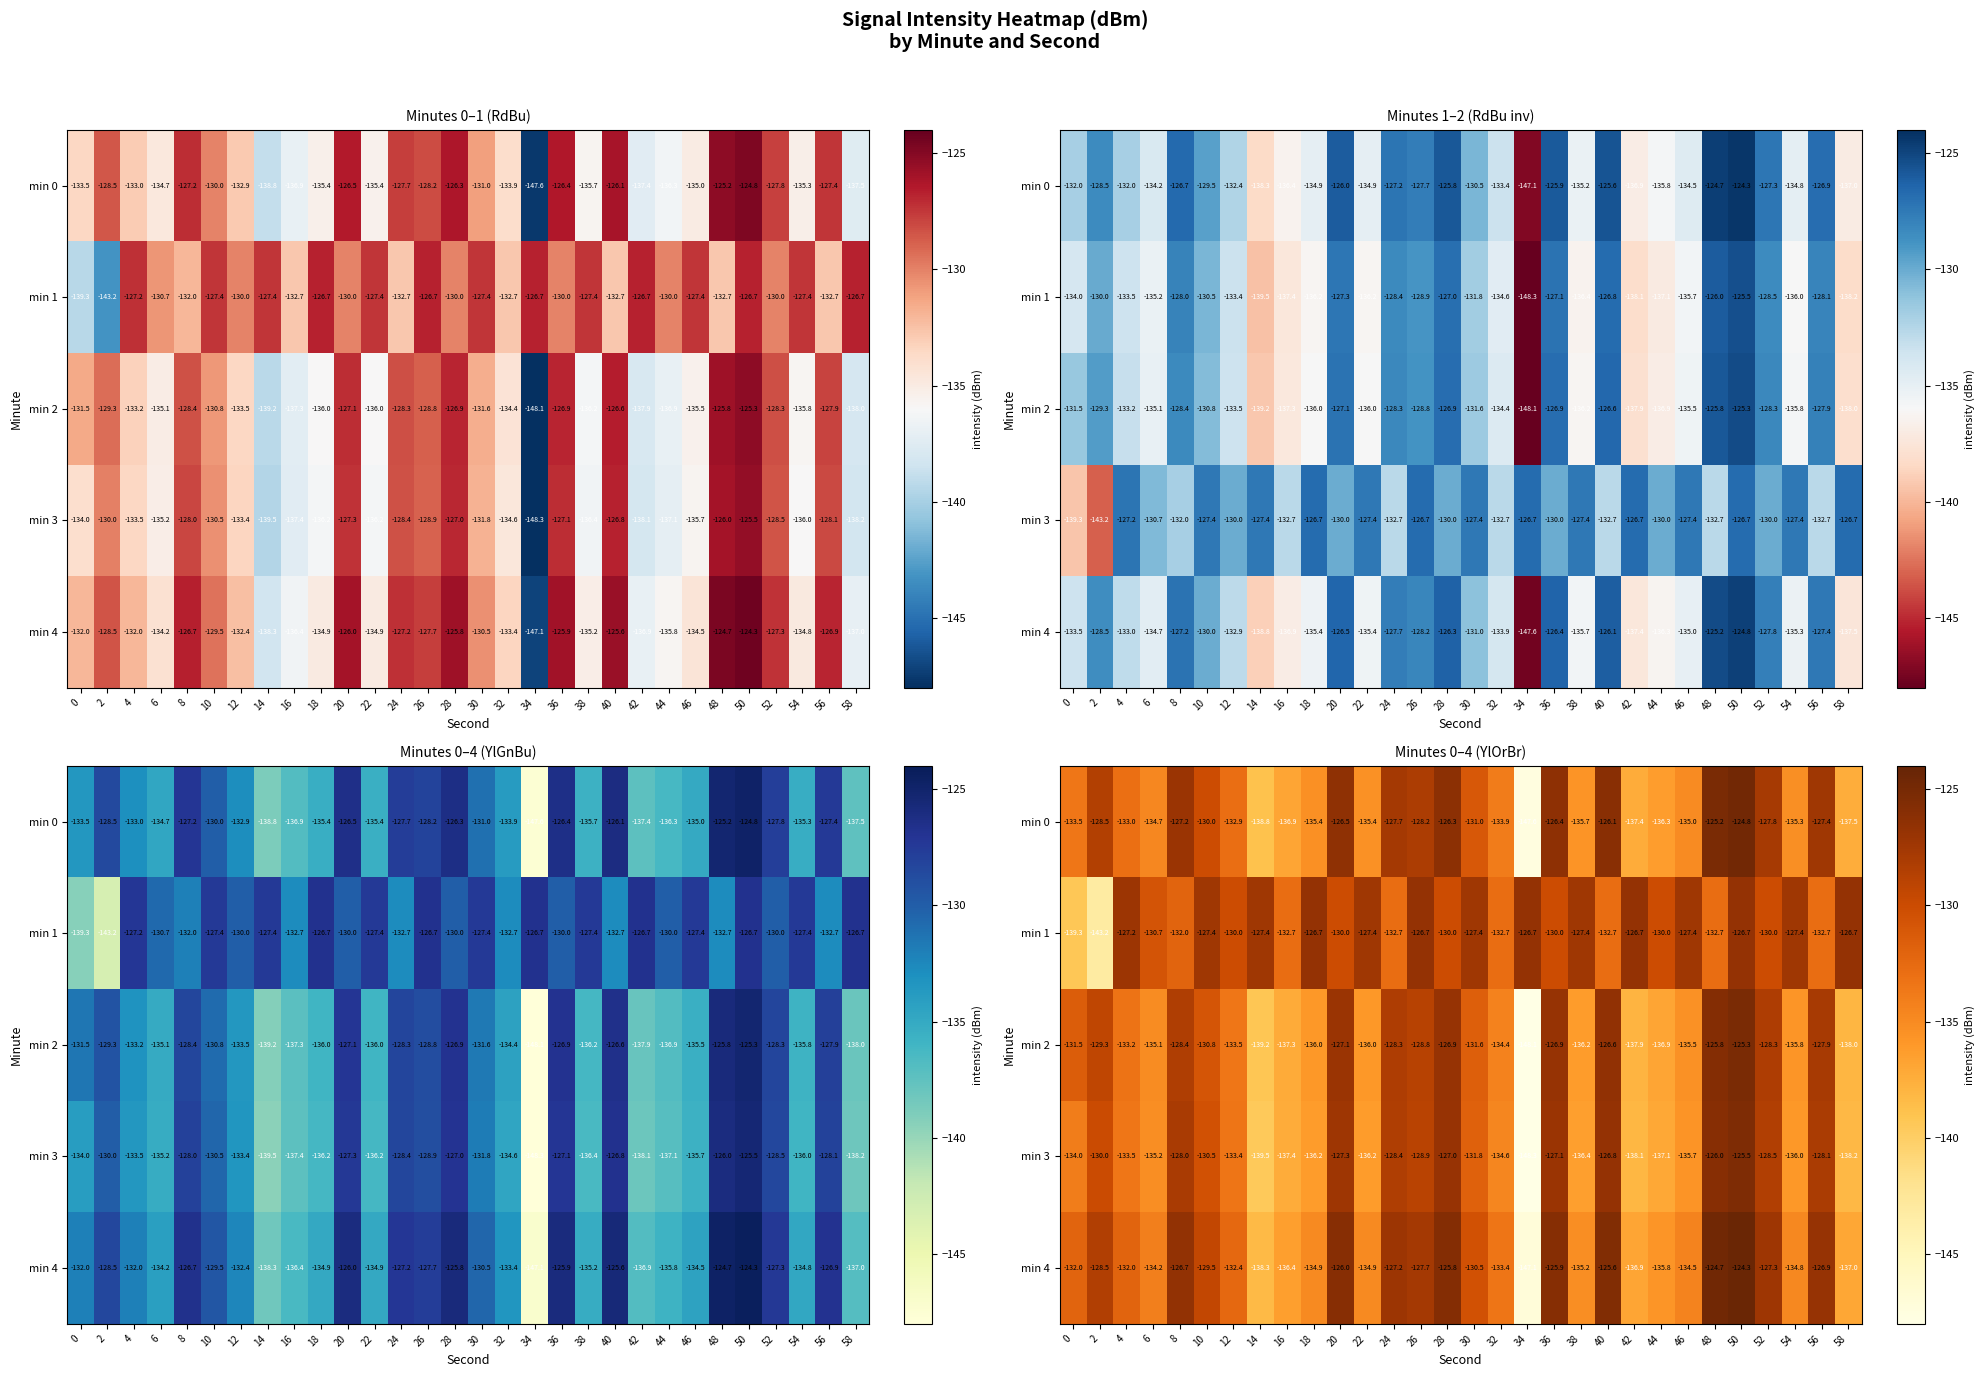

What is the difference between the highest and lowest values at 26?

2.2